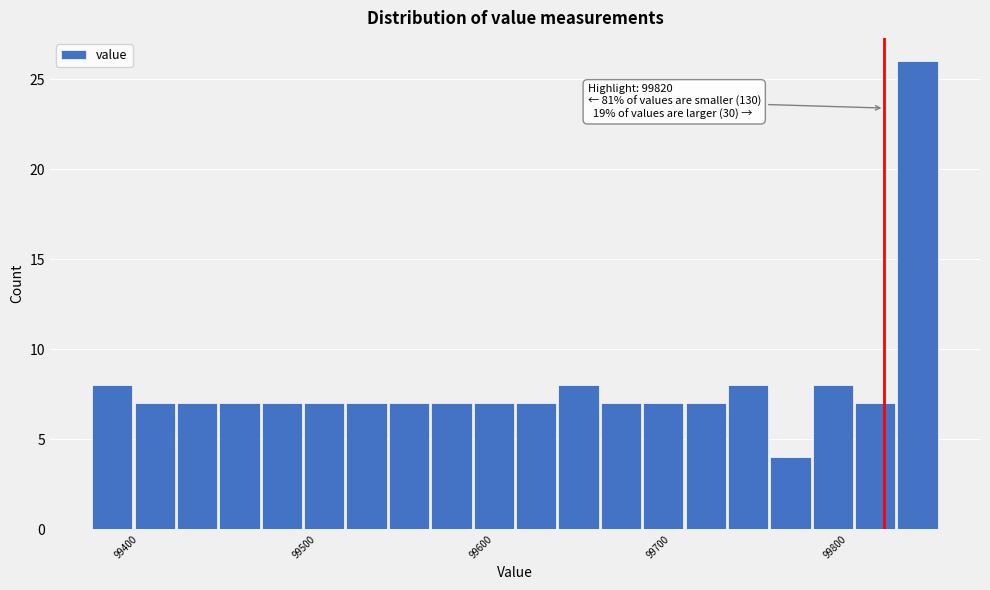

Around what value on the x-axis is the tallest bar? Give the approximate position of its centre, as read against the axis.

99840